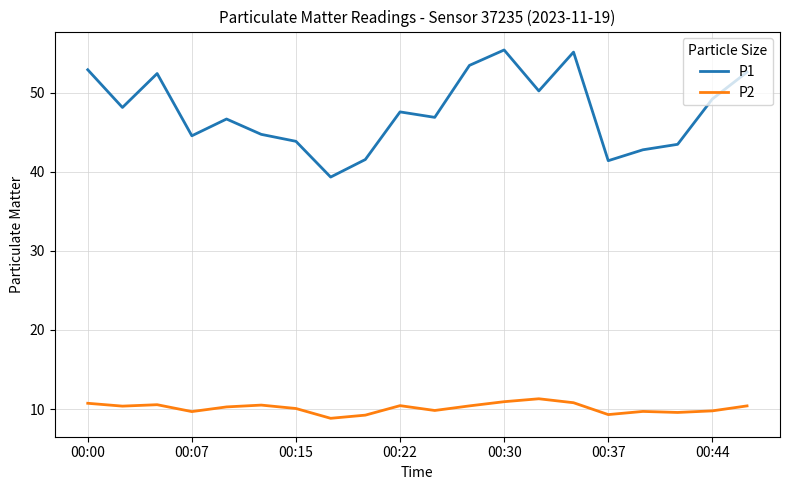

What is the difference between the maximum and minimum values in the P1 series?

16.1